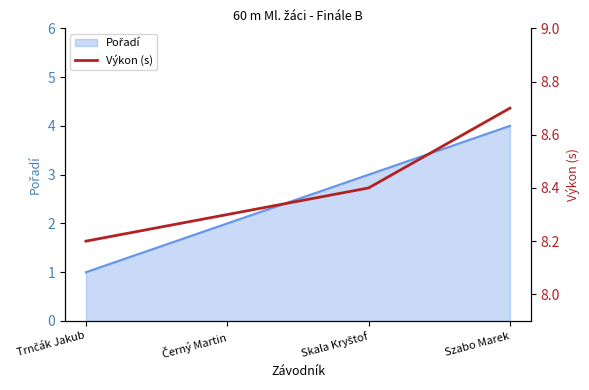

How many lines are shown in the chart?

1